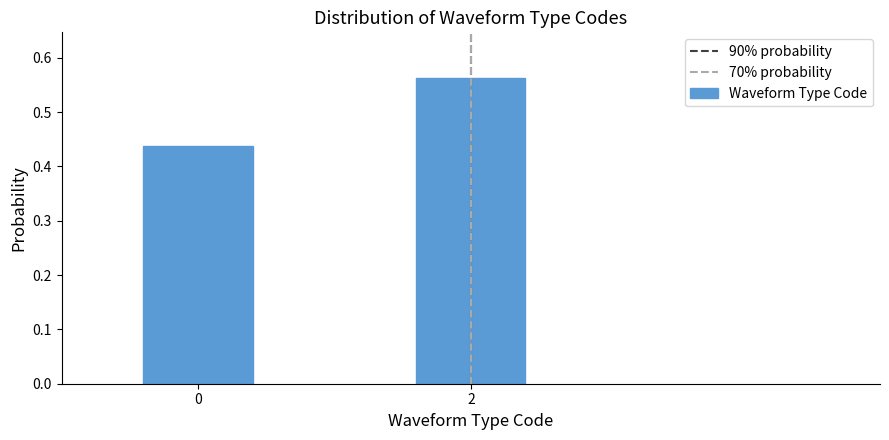

True or false: the data shows 0.2 at 0.

False